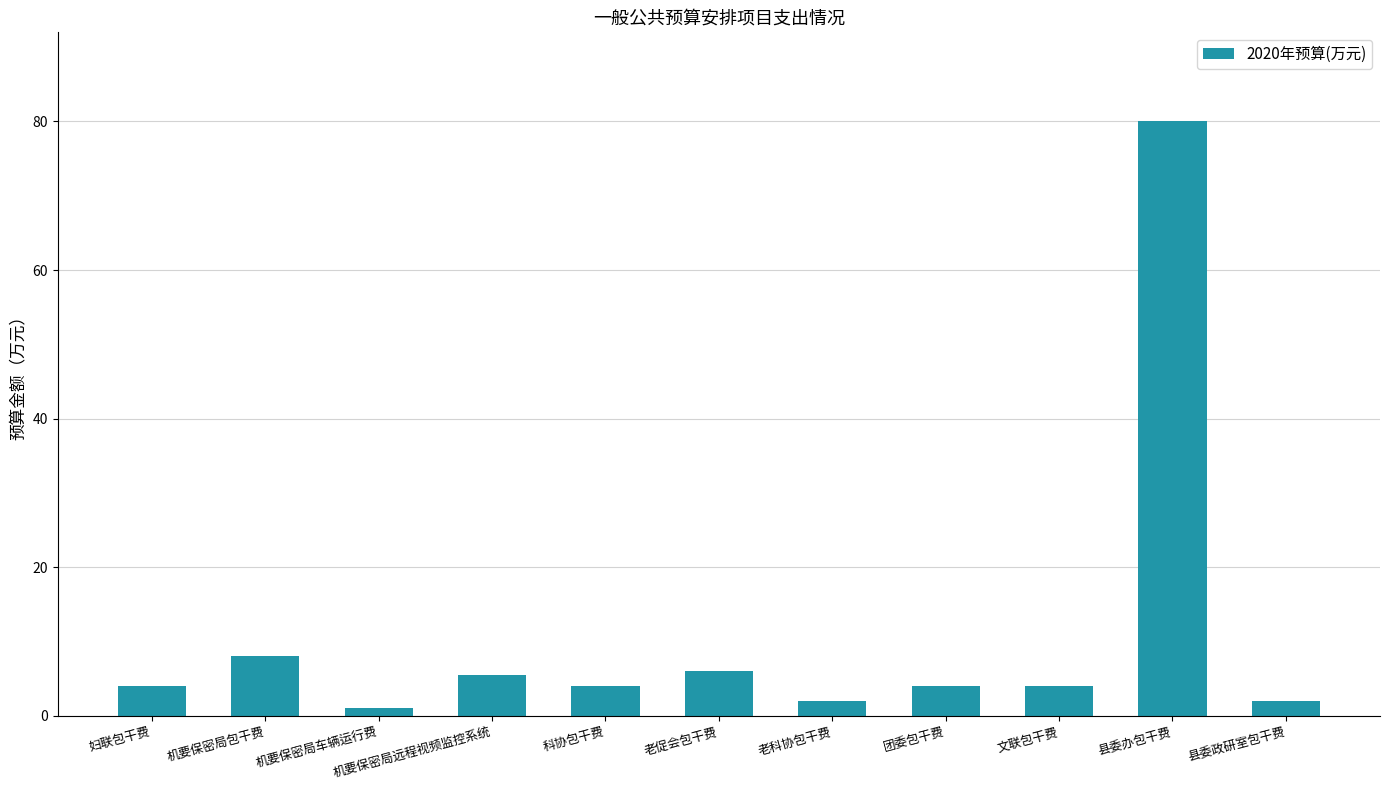

What position from the right is 文联包干费?

3